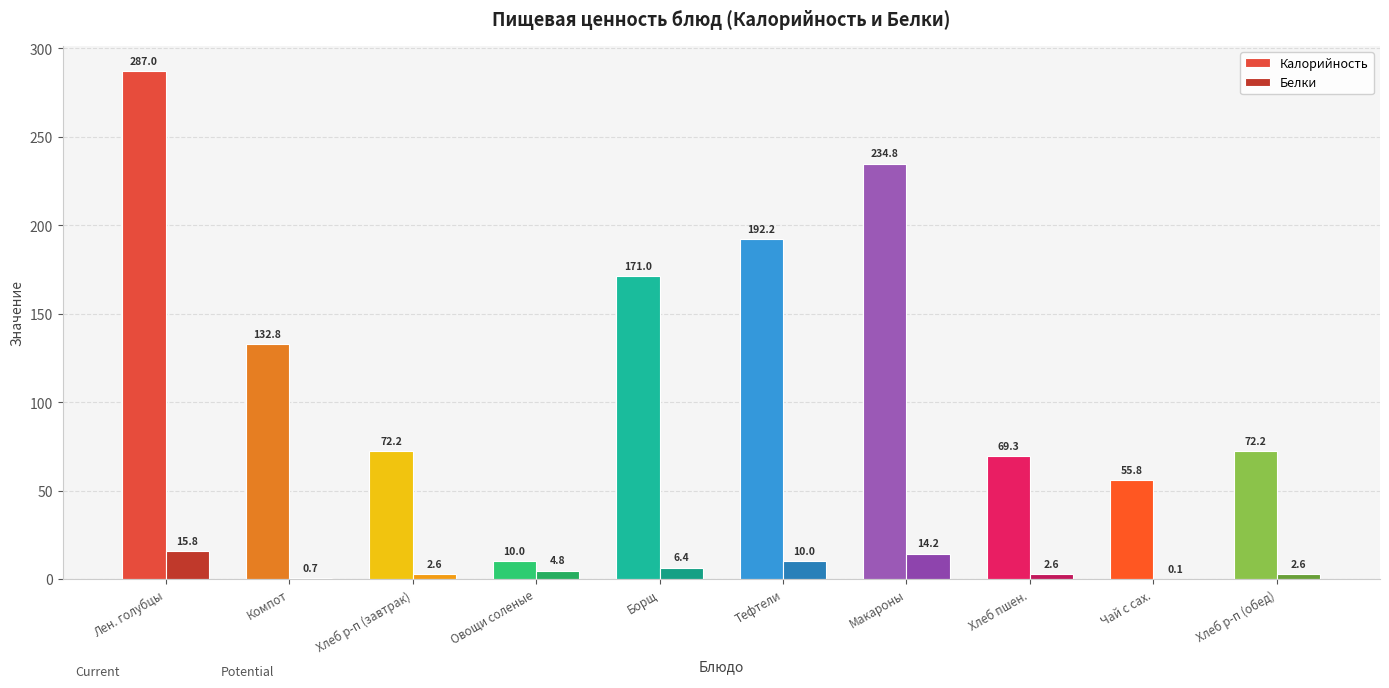

Is it true that Калорийность equals 119.8 at Хлеб р-п (обед)?

False